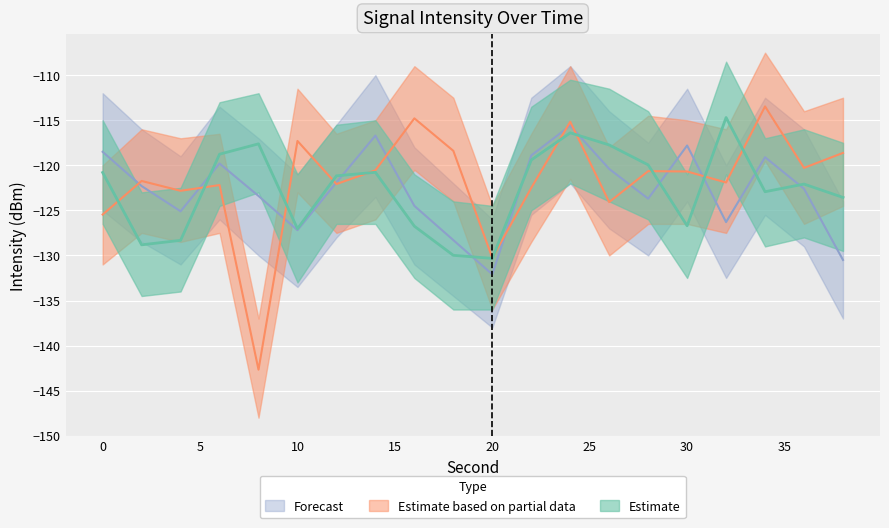

What is the difference between the Estimate values at 0 and 4?

7.5